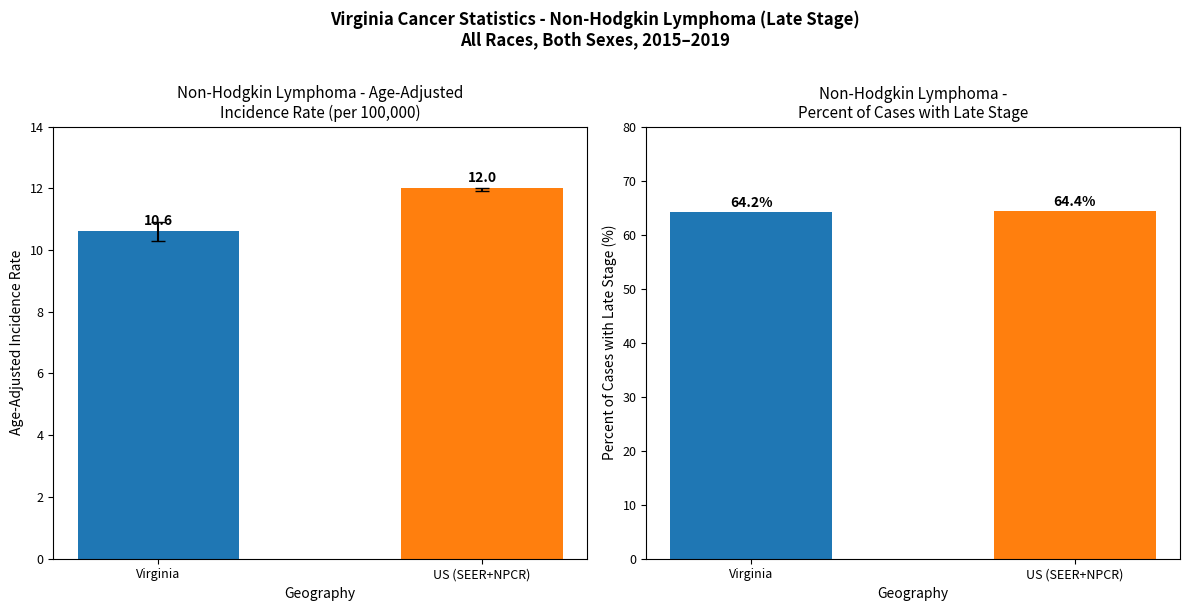

Rank the series by their maximum value, from lowest to highest.

Age-Adjusted Incidence Rate, Percent of Cases with Late Stage